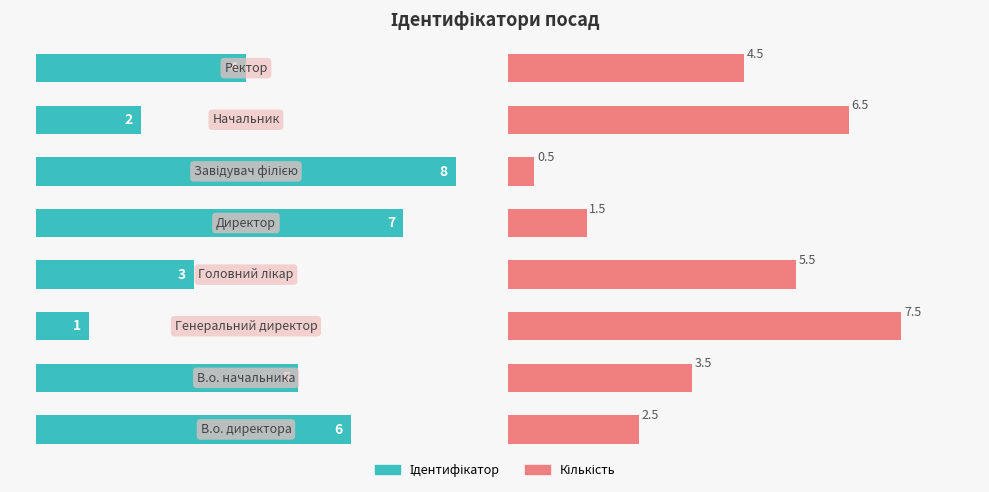

At 1, list the series in order from largest to smallest.

Ідентифікатор, Кількість